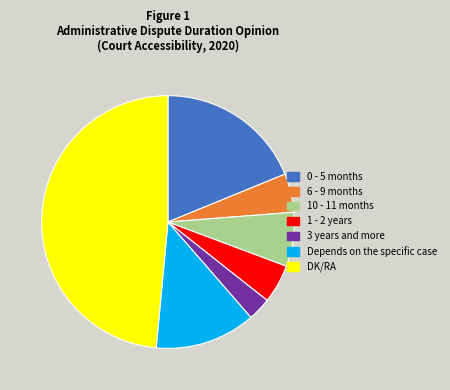

Is there a majority slice in this chart?

No